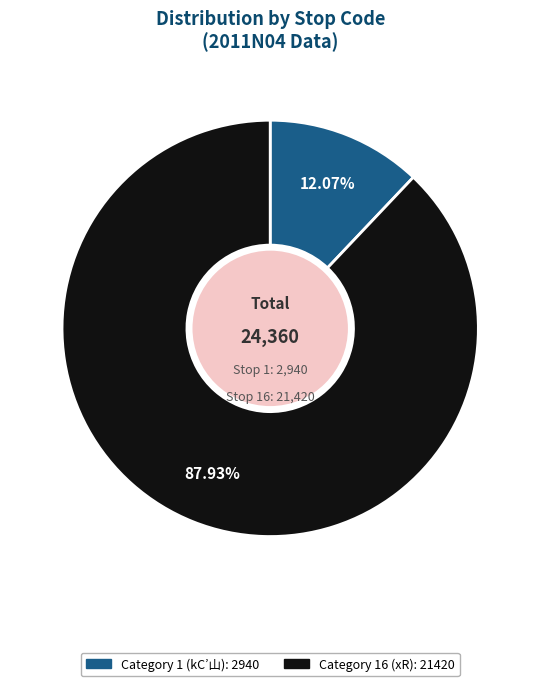

To the nearest percent, what is the difference between the largest and smallest slice percentages?

76%